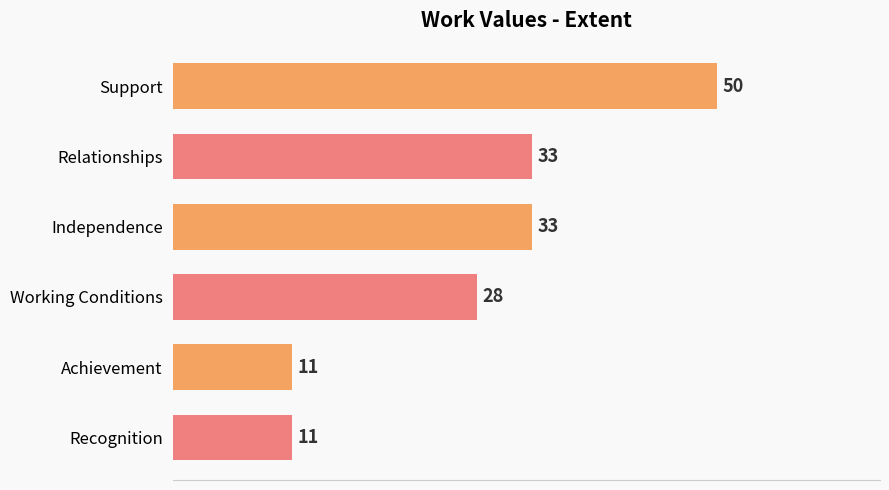

How many data points are less than 33?

3